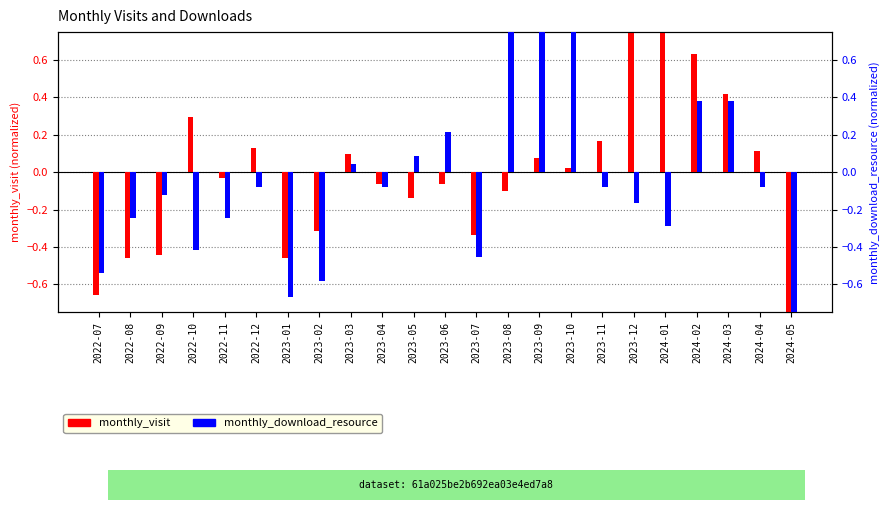

The monthly_visit (normalized) series shows -0.1 at 2023-05. True or false?

True